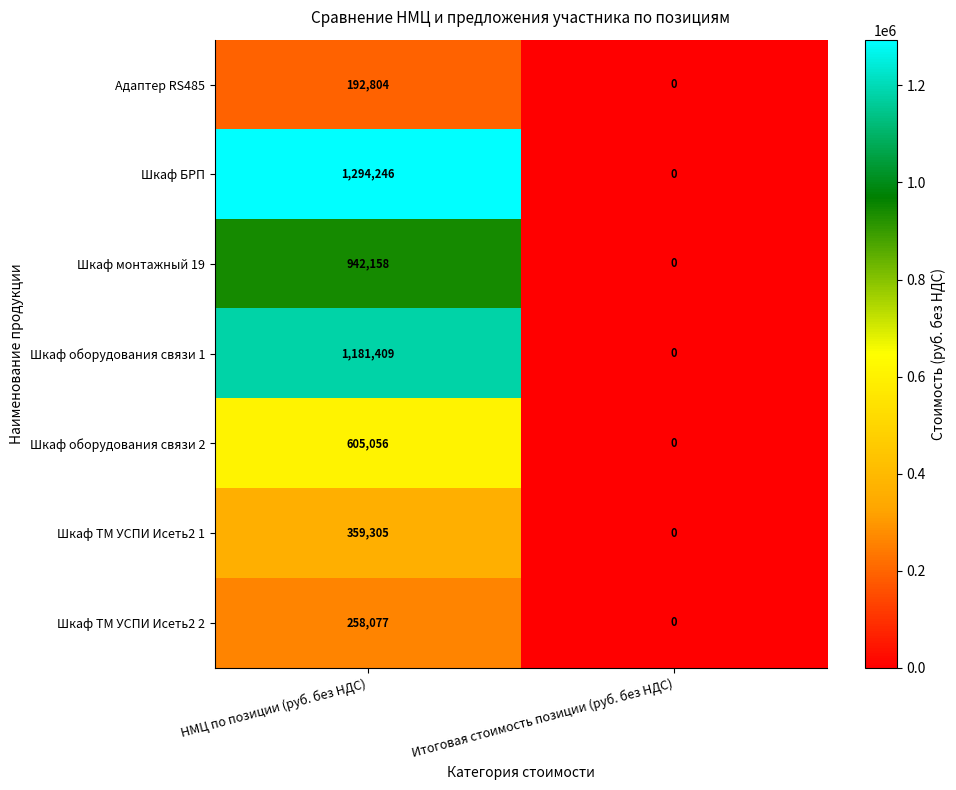

Reading left to right, extract all data points from this chart.

Адаптер RS485: 192804	0
Шкаф БРП: 1294246	0
Шкаф монтажный 19: 942158	0
Шкаф оборудования связи 1: 1181409	0
Шкаф оборудования связи 2: 605056	0
Шкаф ТМ УСПИ Исеть2 1: 359305	0
Шкаф ТМ УСПИ Исеть2 2: 258077	0